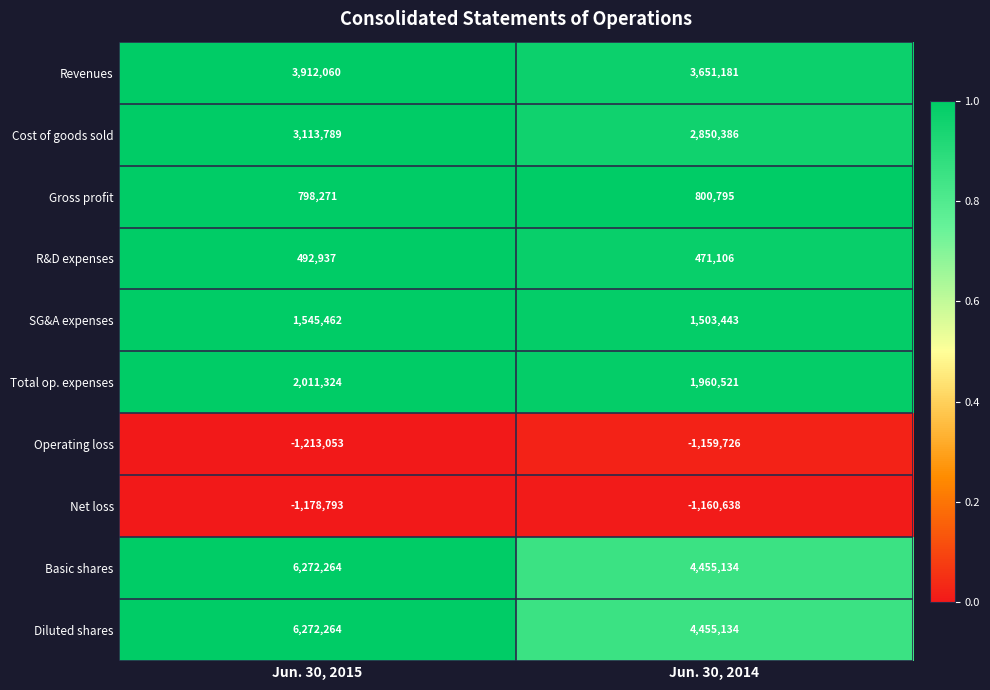

The value of Basic shares at Jun. 30, 2015 is 6272264. True or false?

True